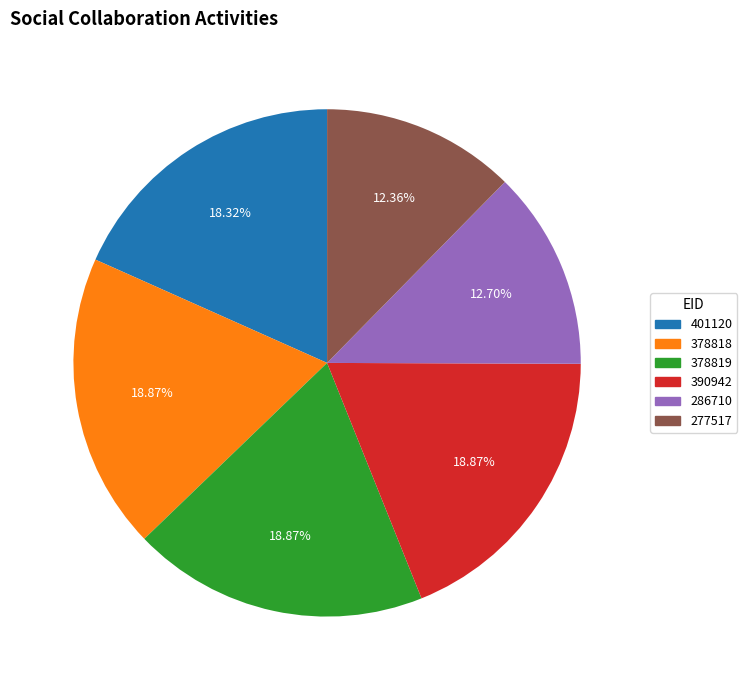

True or false: 286710 accounts for 18% of the total.

False